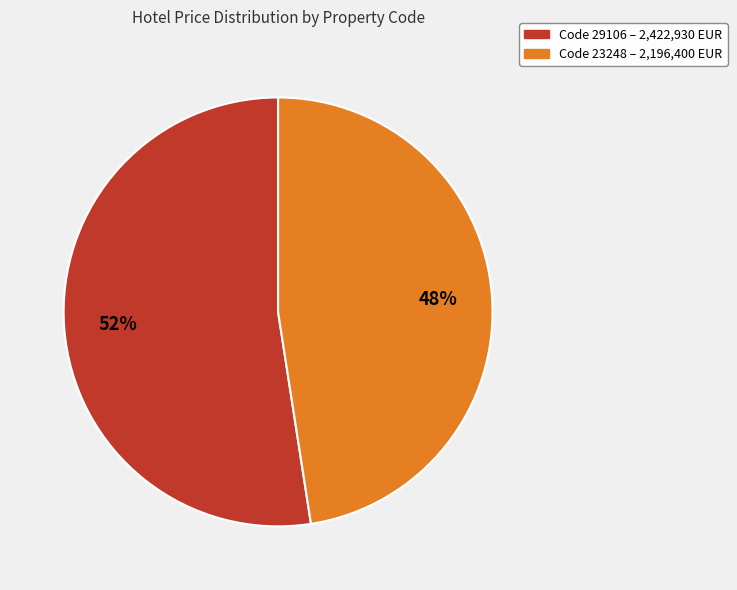

Is there a majority slice in this chart?

Yes